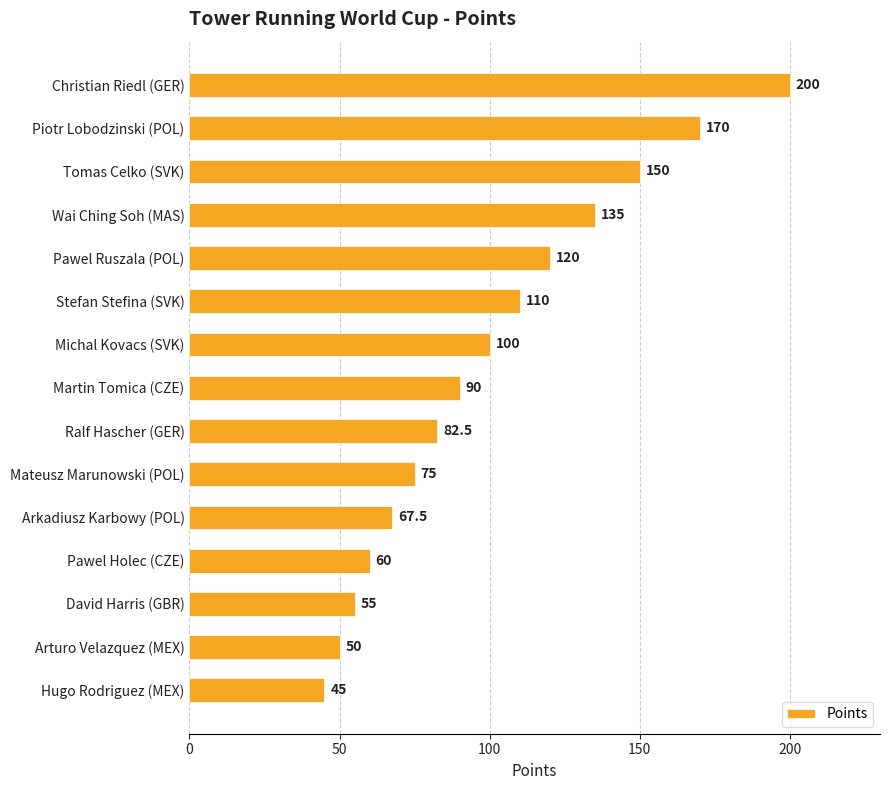

Which has a higher value, Pawel Ruszala (POL) or Martin Tomica (CZE)?

Pawel Ruszala (POL)